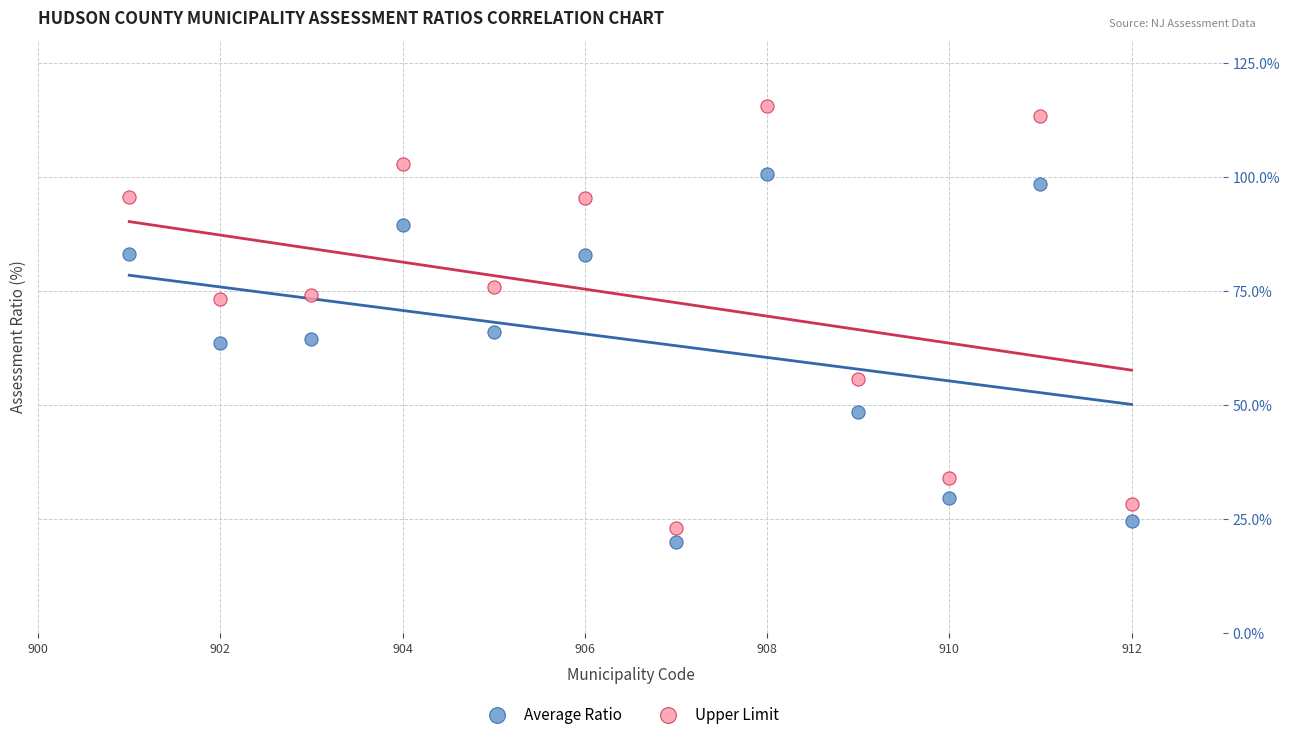

What are all the series names shown in the legend?

Average Ratio, Upper Limit